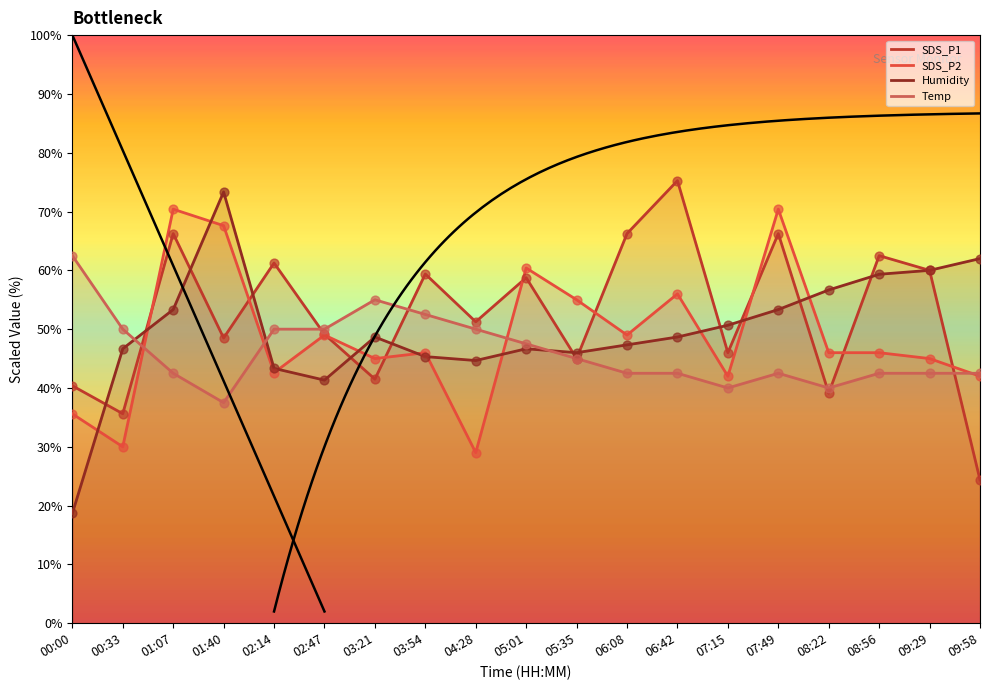

Which series has the largest total across all categories?

SDS_P1